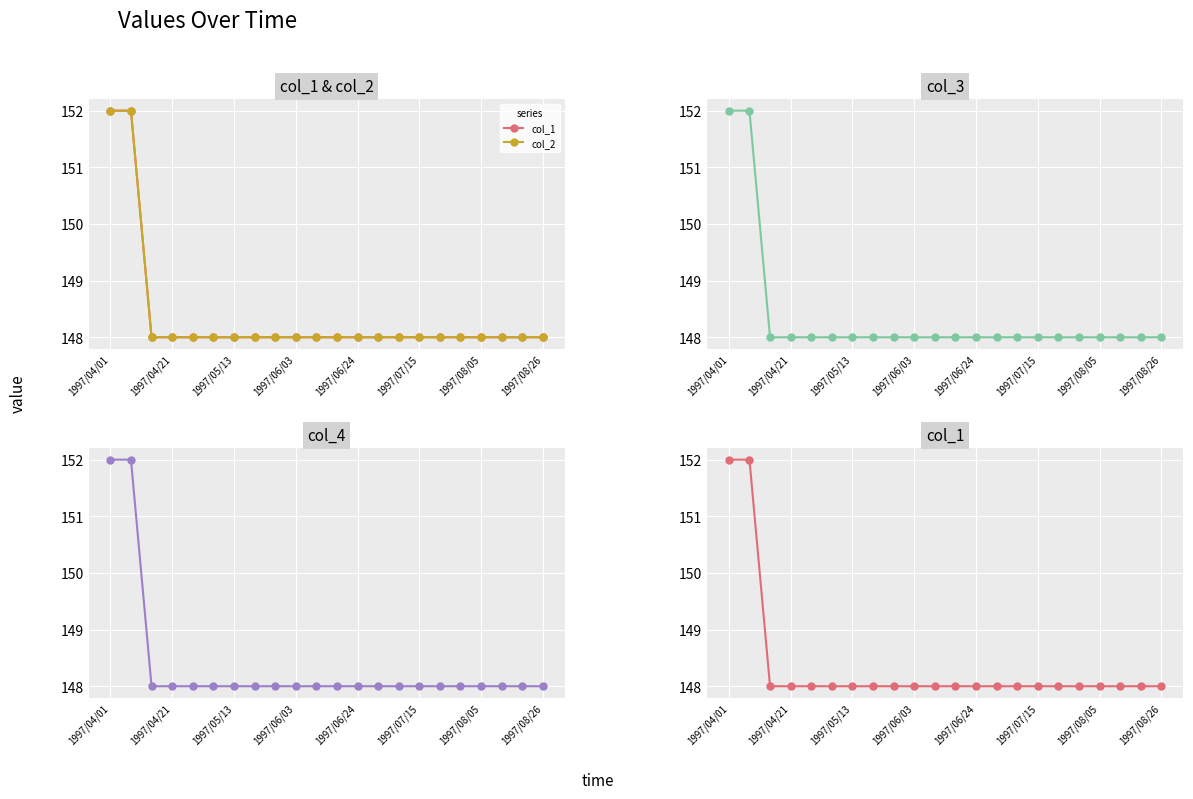

Which series has the largest total across all categories?

col_1